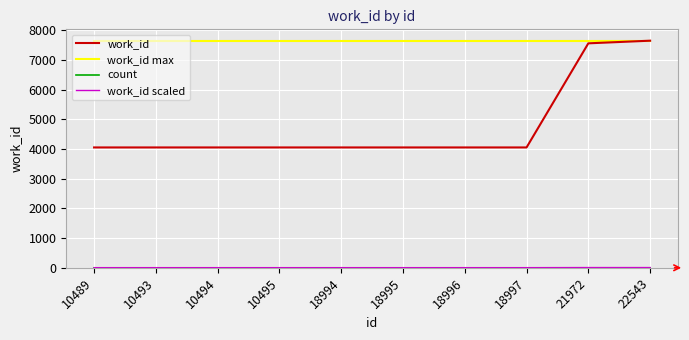

Is it true that work_id max equals 7643.0 at 10489?

True